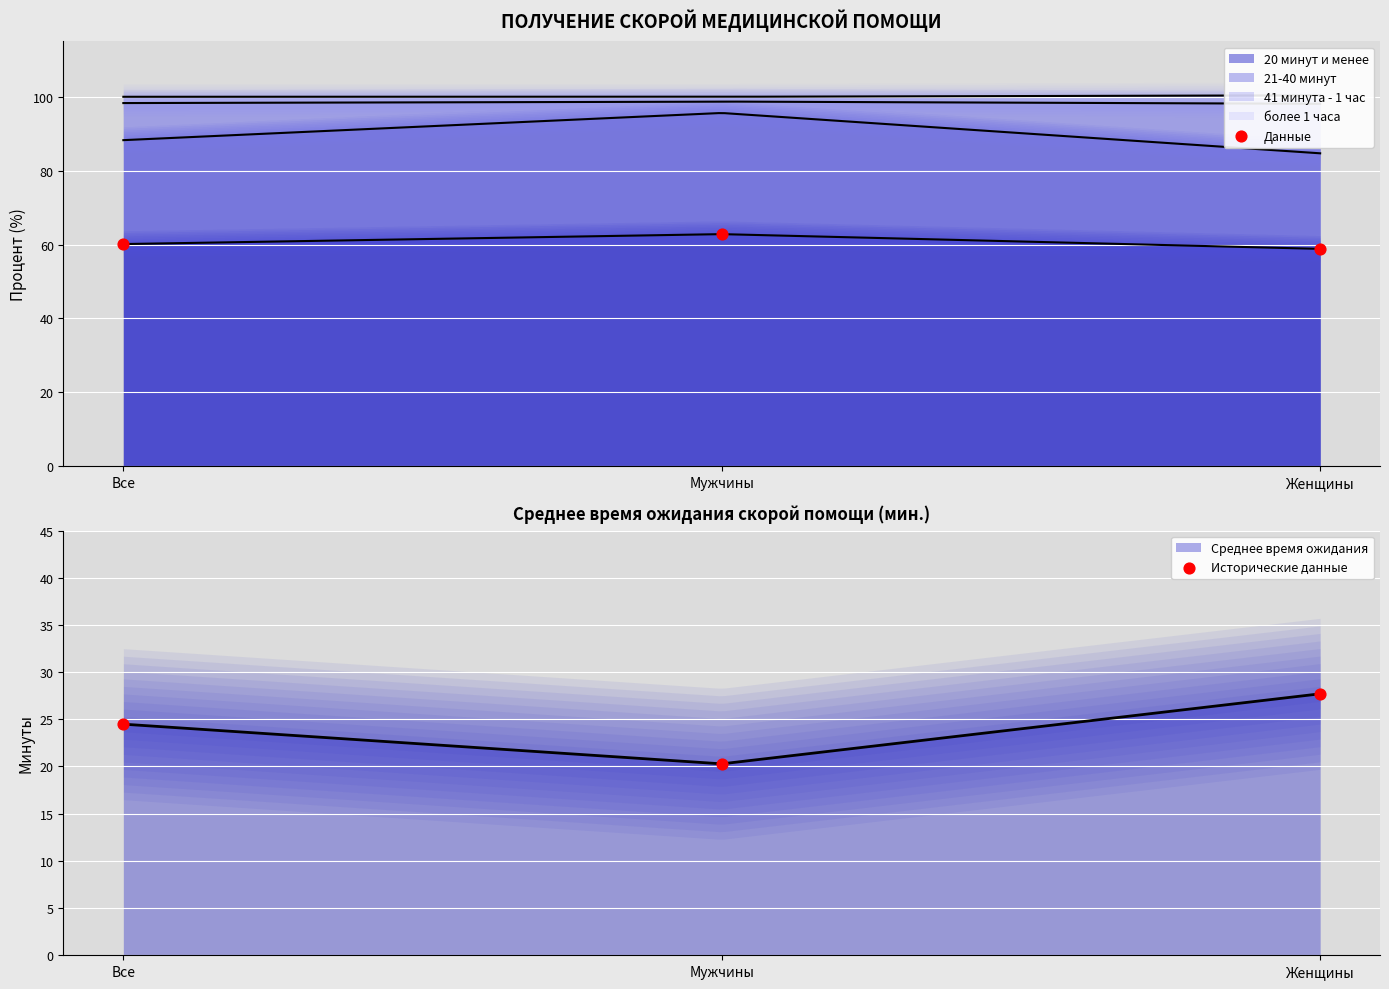

Is the value of 41 минута - 1 час at Мужчины greater than the value of 21-40 минут at Мужчины?

No